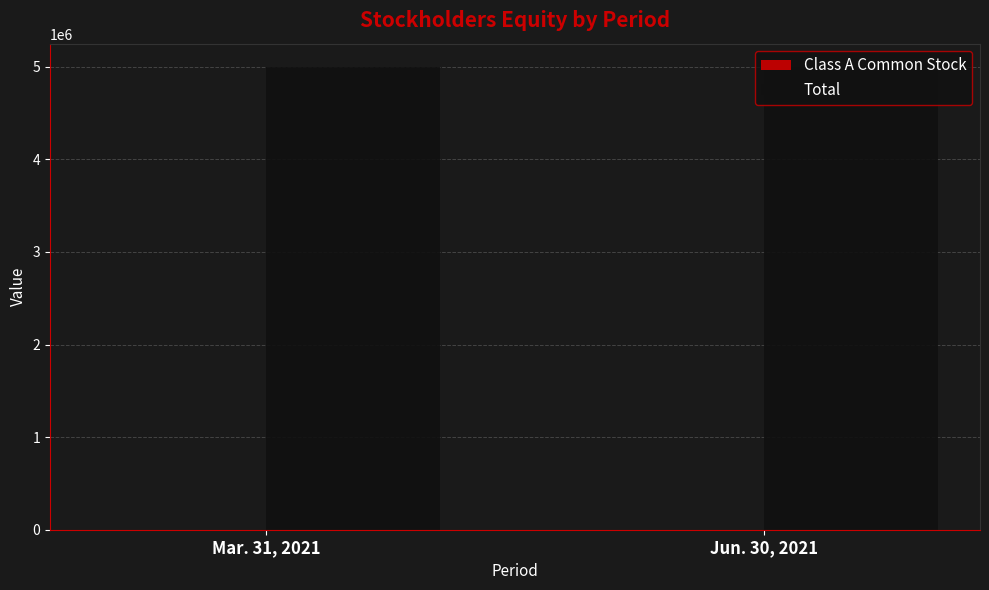

The value of Total at Mar. 31, 2021 is 5000010. True or false?

True